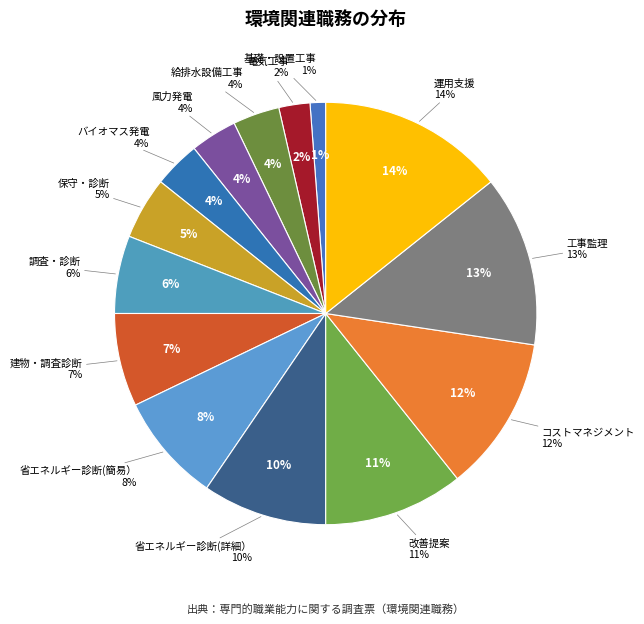

Approximately how many times larger is the value at 運用支援 compared to 調査・診断?

2.4